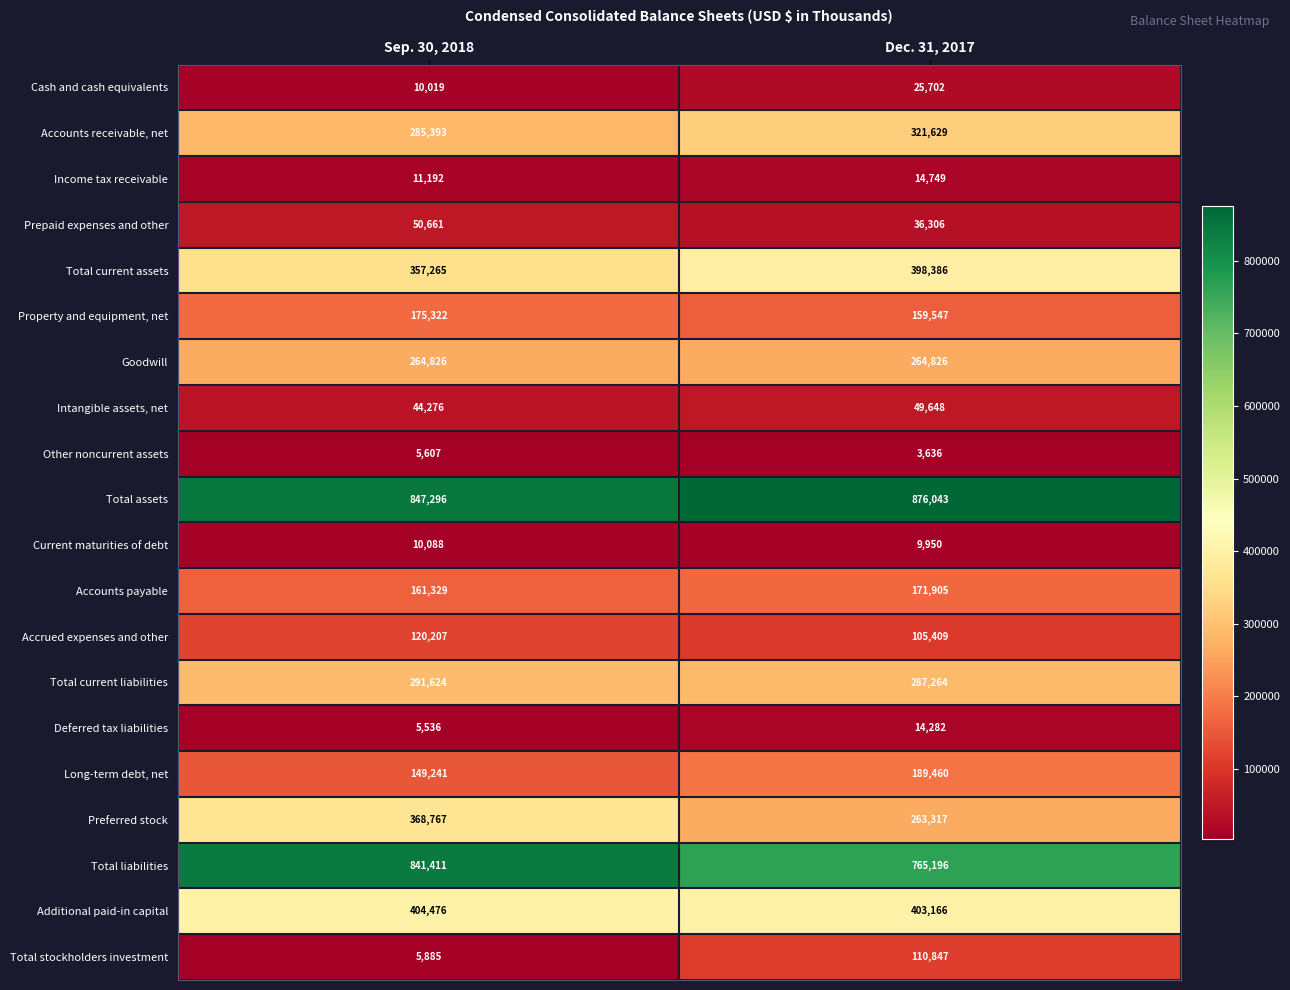

What is the smallest value displayed?

3636